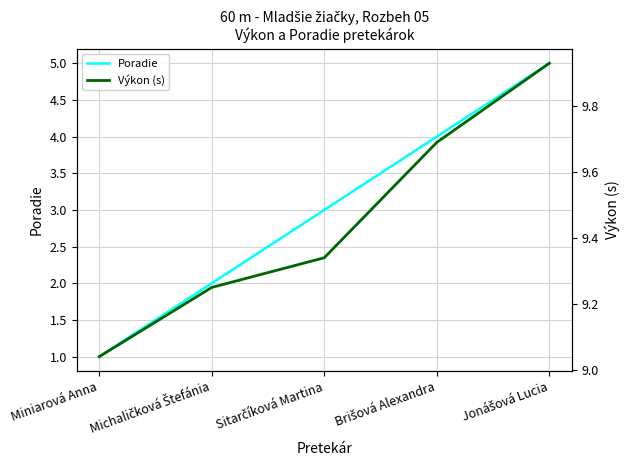

Reading right to left, what are all the values shown in this chart?

Poradie: Jonášová Lucia=5.0	Brišová Alexandra=4.0	Sitarčíková Martina=3.0	Michaličková Štefánia=2.0	Miniarová Anna=1.0
Výkon (s): Jonášová Lucia=9.9	Brišová Alexandra=9.7	Sitarčíková Martina=9.3	Michaličková Štefánia=9.2	Miniarová Anna=9.0